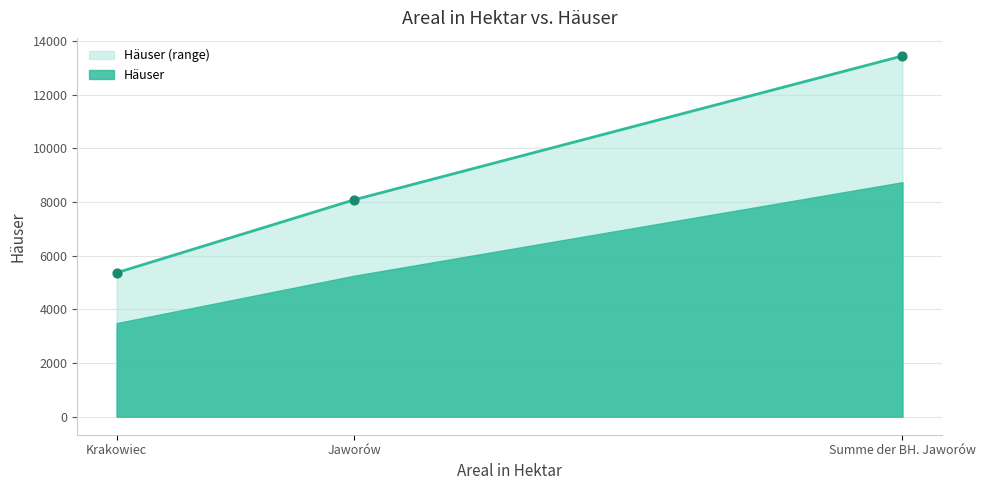

Approximately how many times larger is the value at Summe der BH. Jaworów compared to Jaworów?

1.7